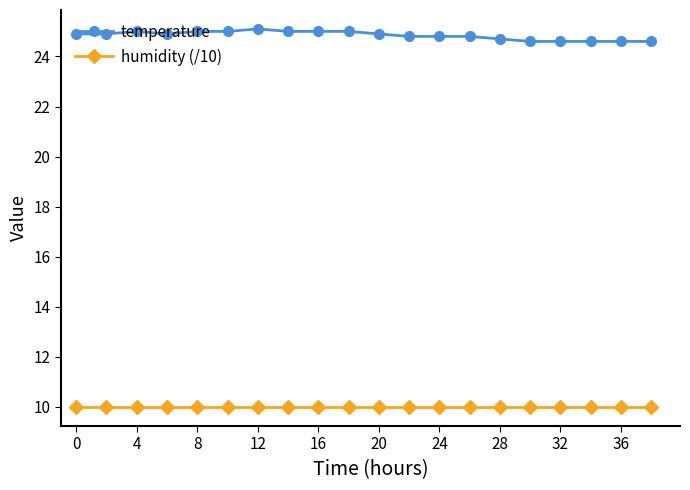

Rank the series by their maximum value, from lowest to highest.

humidity (/10), temperature